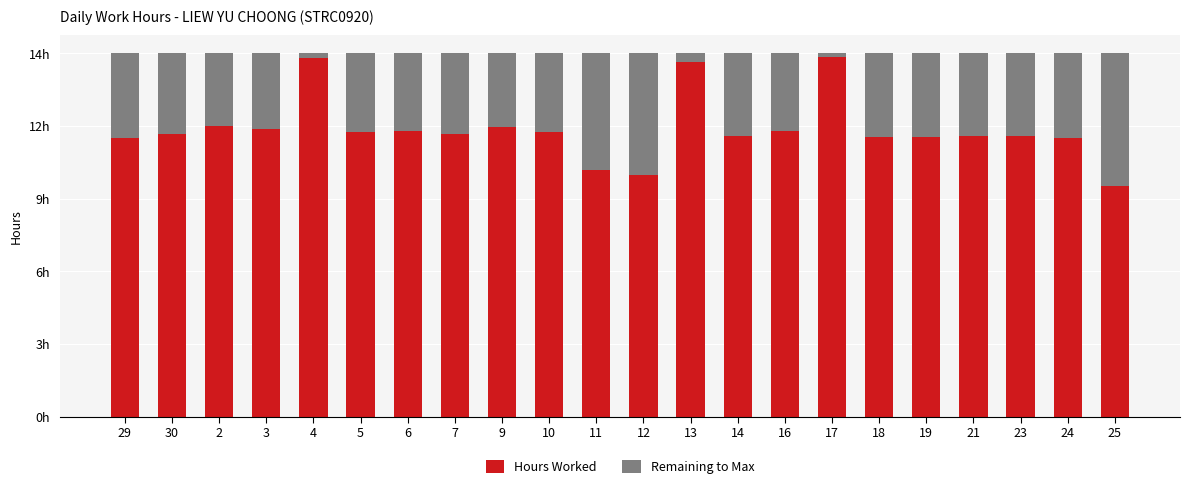

Are the bars grouped side by side (vs. stacked)?

No